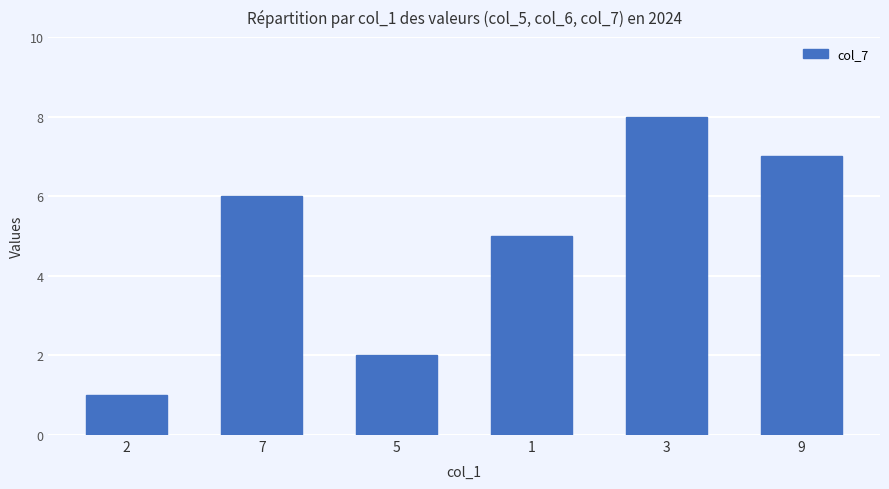

What position from the right is 2?

6